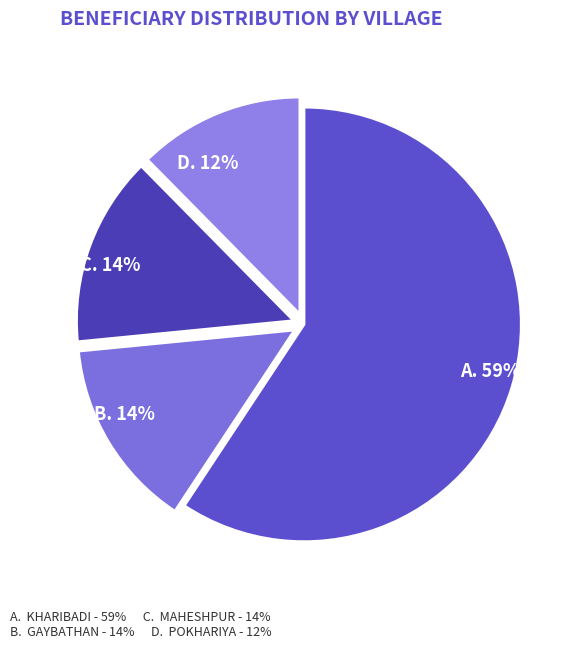

Which category has the smallest portion of the pie?

POKHARIYA